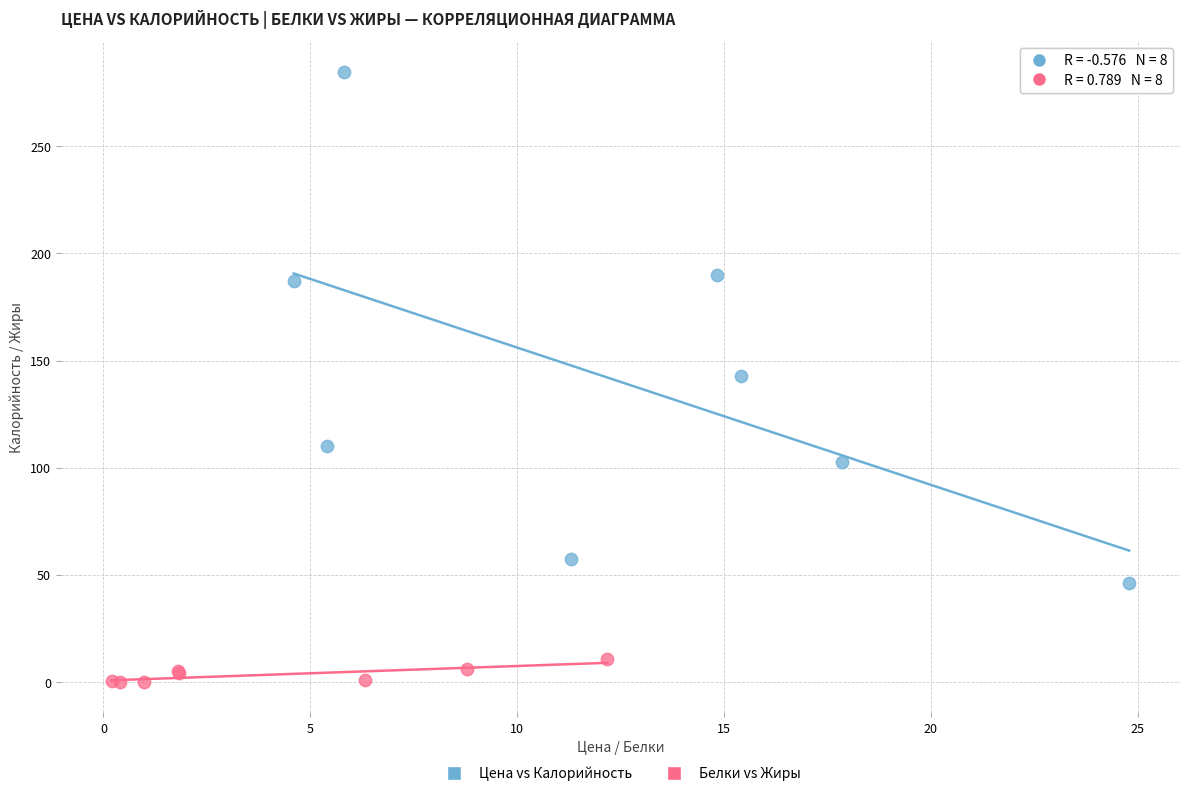

Which series contains the highest Y value?

Цена vs Калорийность